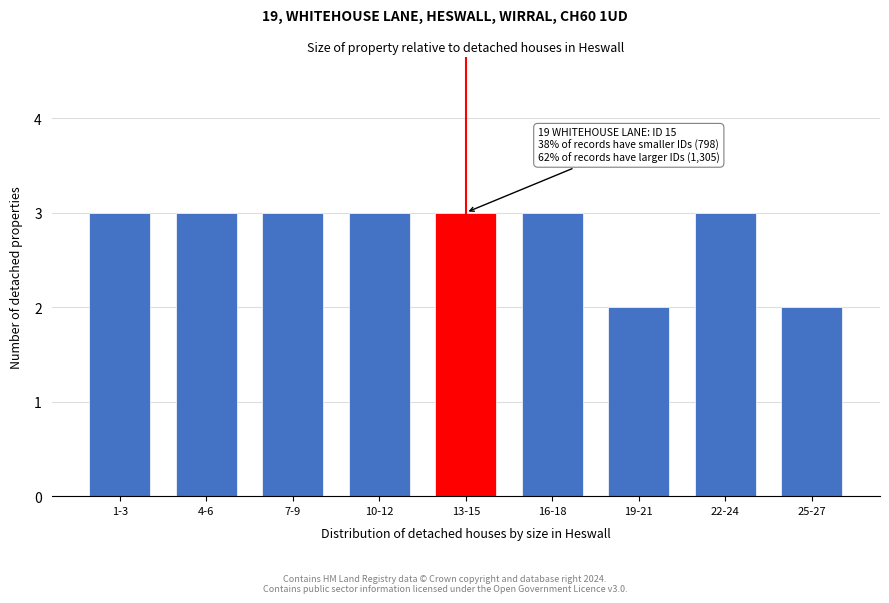

Reading left to right, what are all the values shown in this chart?

1-3=3	4-6=3	7-9=3	10-12=3	13-15=3	16-18=3	19-21=2	22-24=3	25-27=2